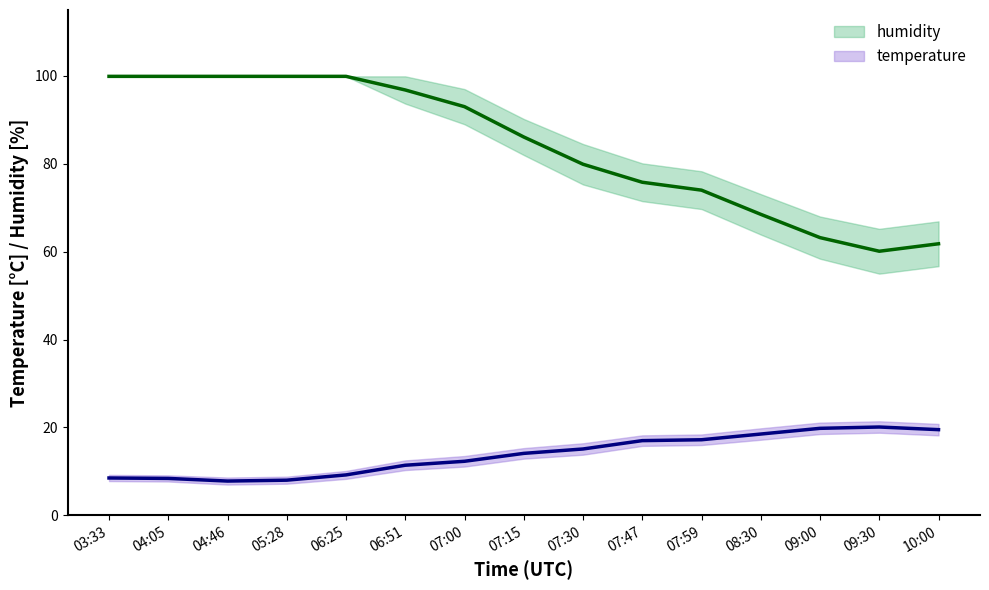

Rank the series by their average value, from highest to lowest.

humidity, temperature